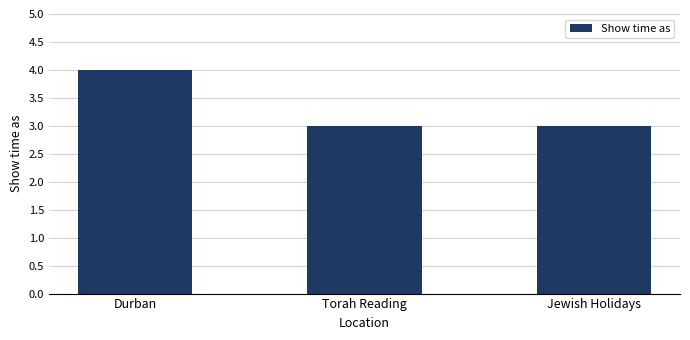

What is the change in value from Durban to Torah Reading?

-1